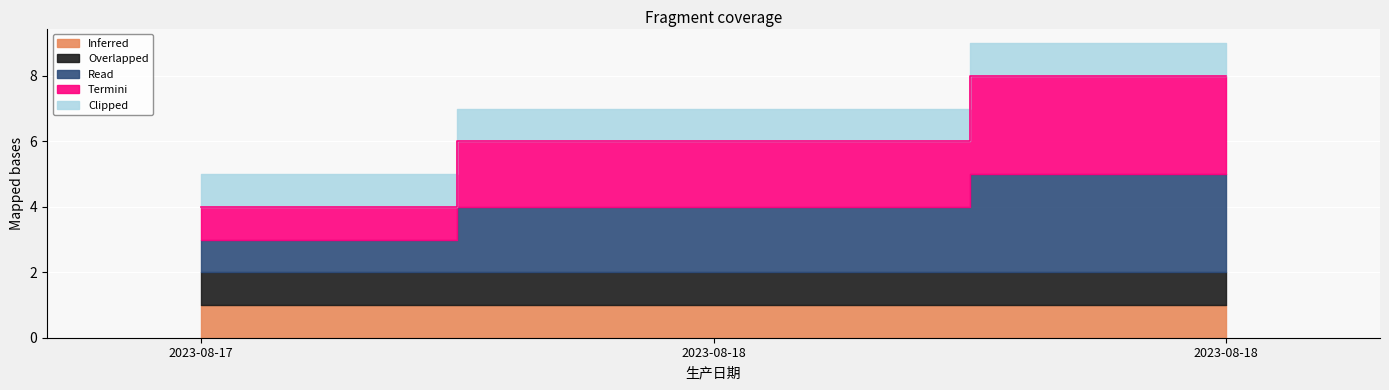

At which label does Read reach its peak?

2023-08-18